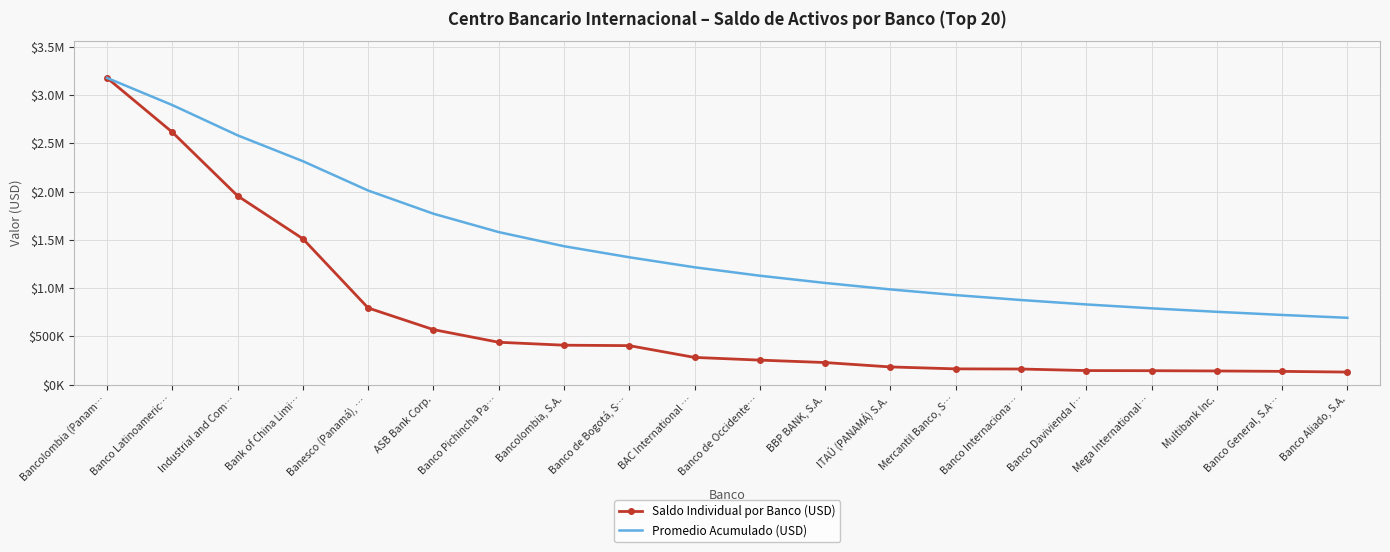

What is the difference between the highest and lowest values at Mercantil Banco, S…?

764394.3